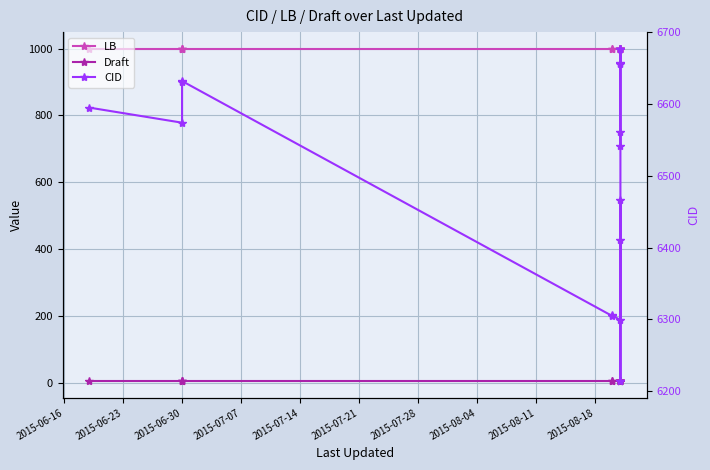

What position from the left is 2015-08-04?

8